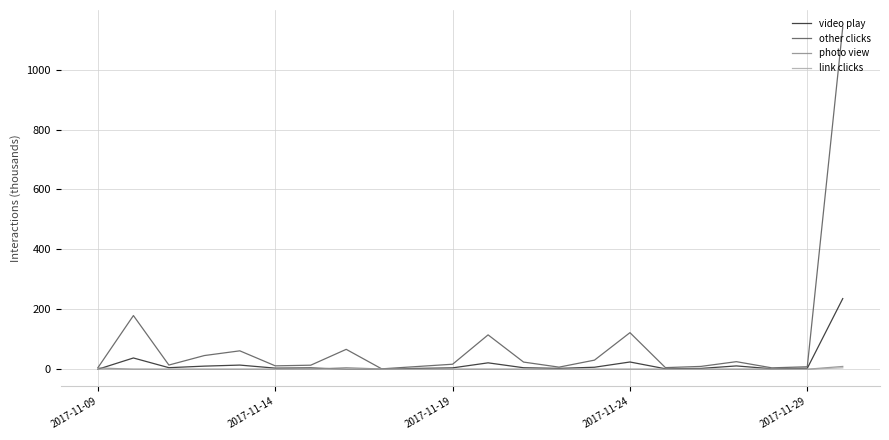

Which series has the largest total across all categories?

other clicks